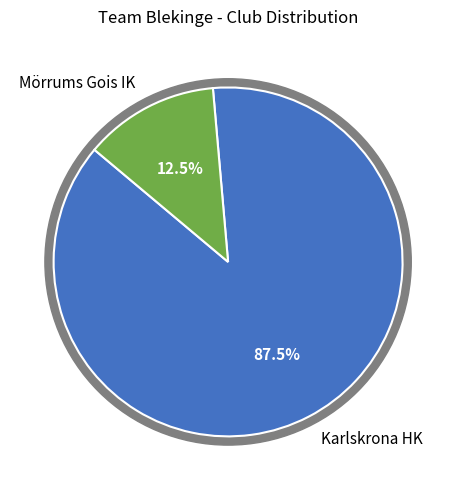

The Mörrums Gois IK slice represents 12% of the pie. True or false?

True